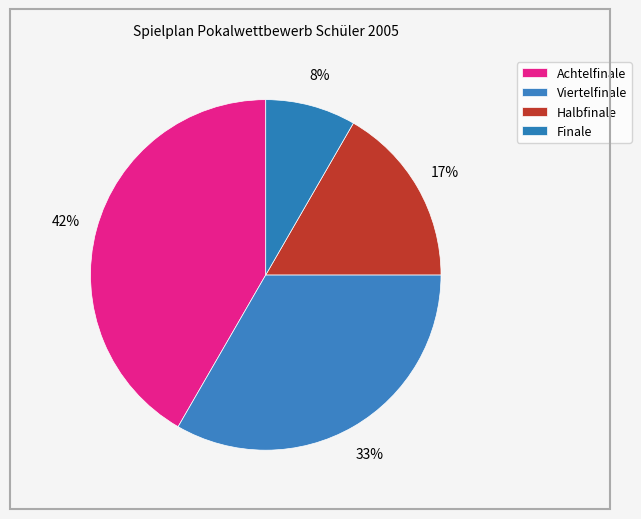

What percentage is the Halbfinale slice, to the nearest percent?

17%